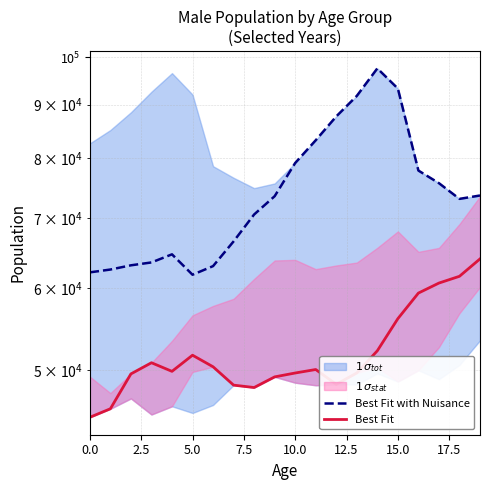

What is the label of the 11th point from the right?

9